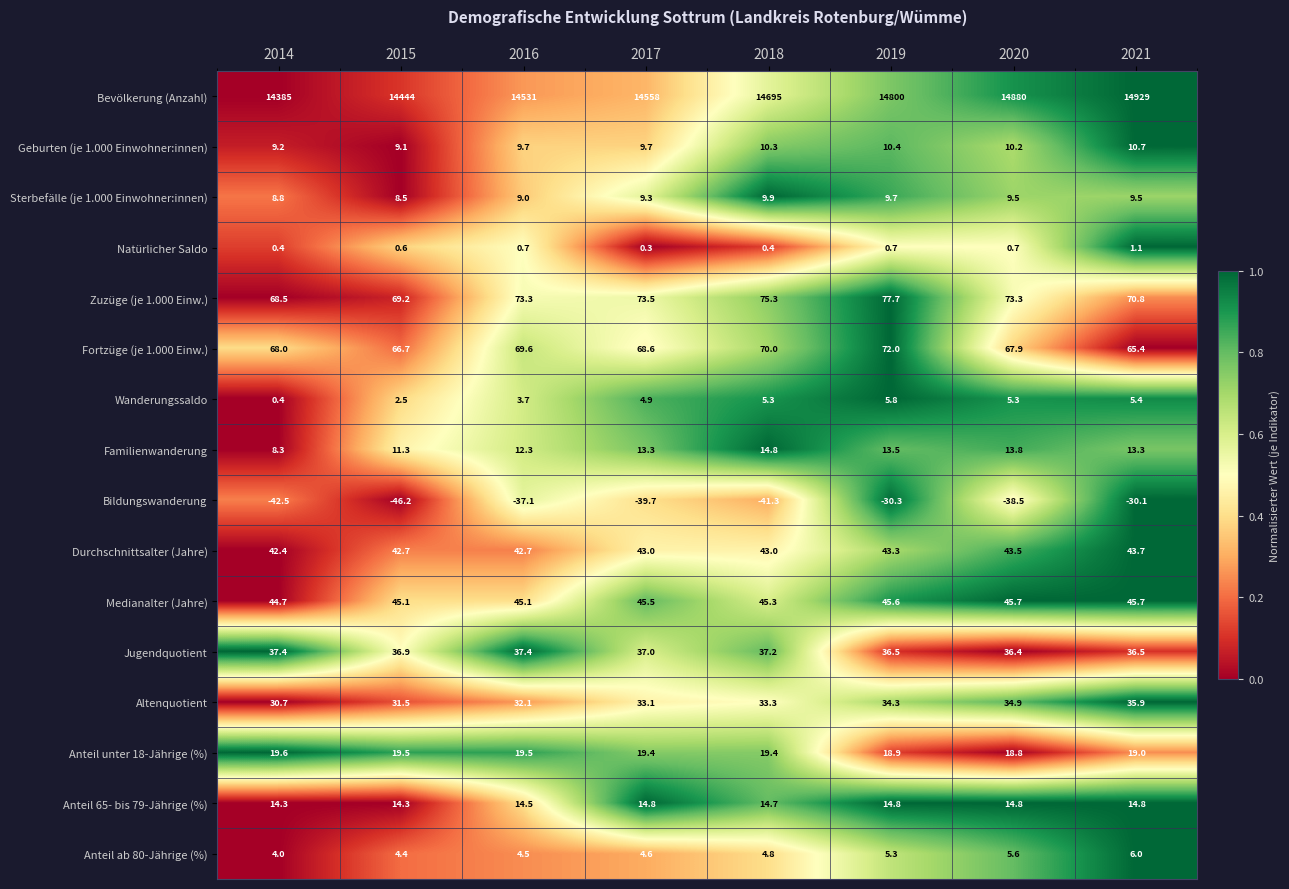

What is the difference between the highest and lowest values at 2017?

14597.7